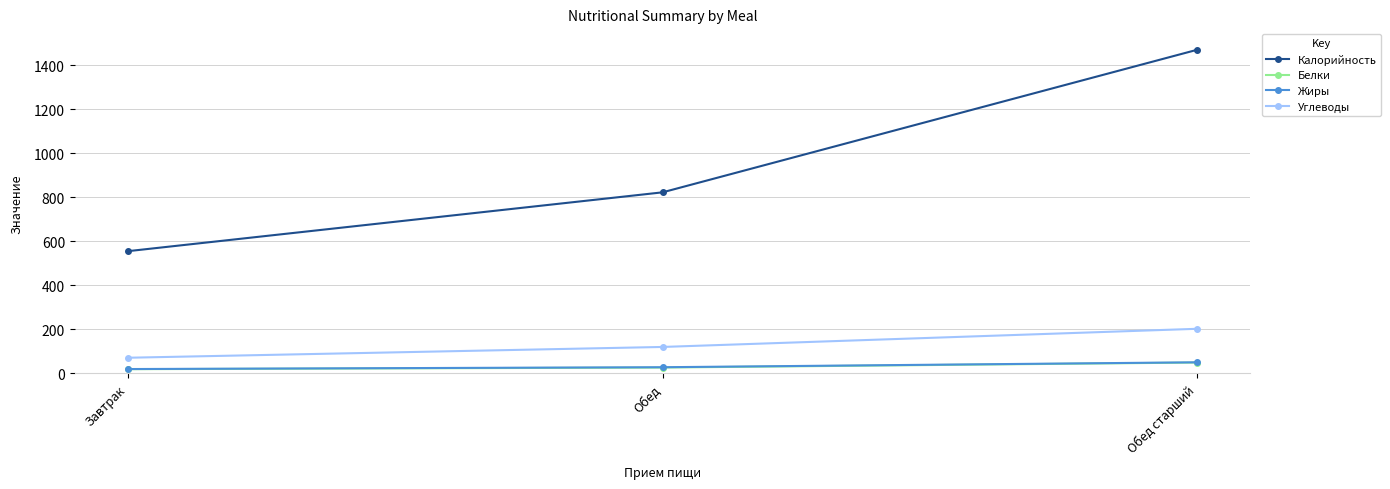

What is the difference between the highest and lowest values at Обед старший?

1419.9